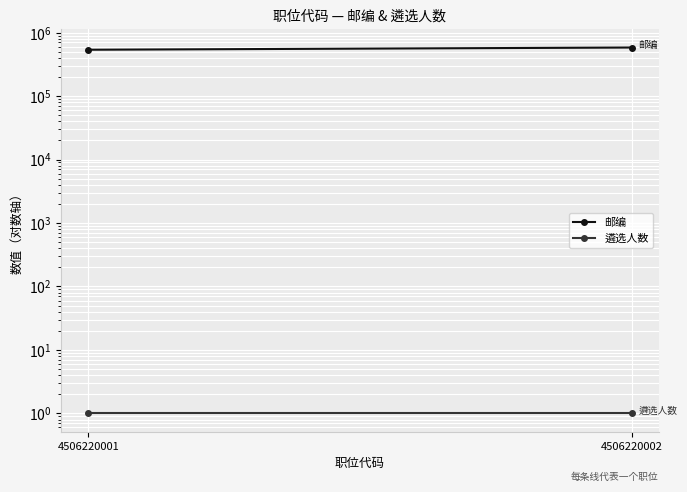

The value of 邮编 at 4506220001 is 702362. True or false?

False